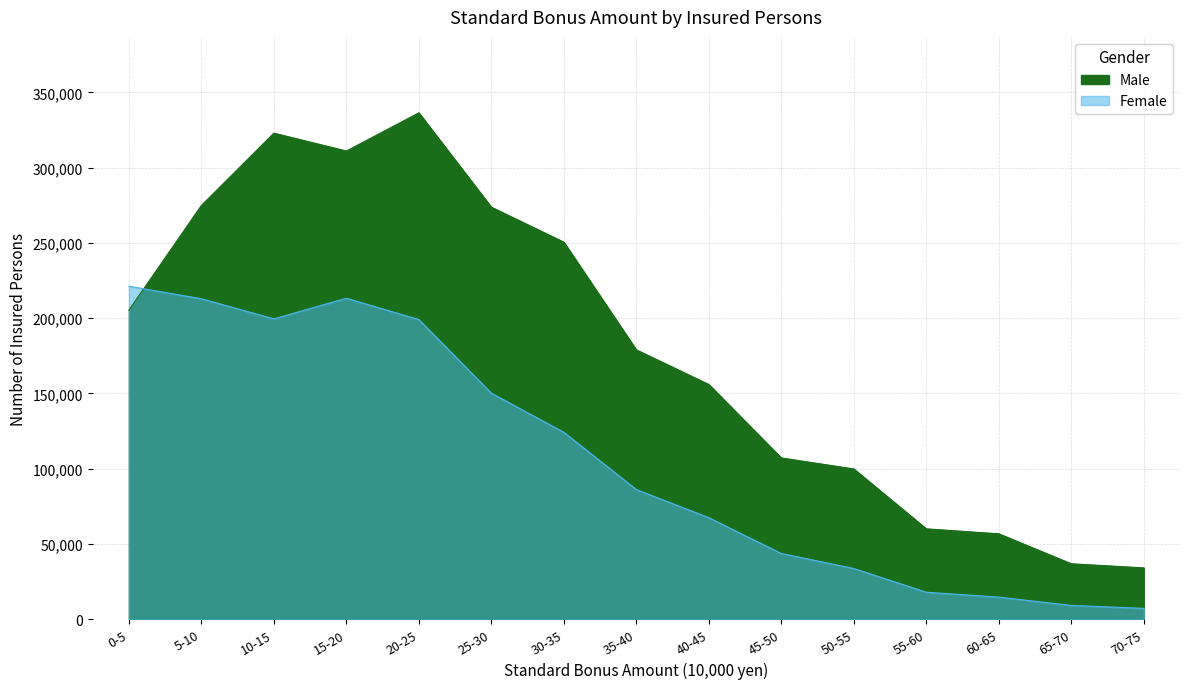

At which category is the sum across all series the highest?

20-25